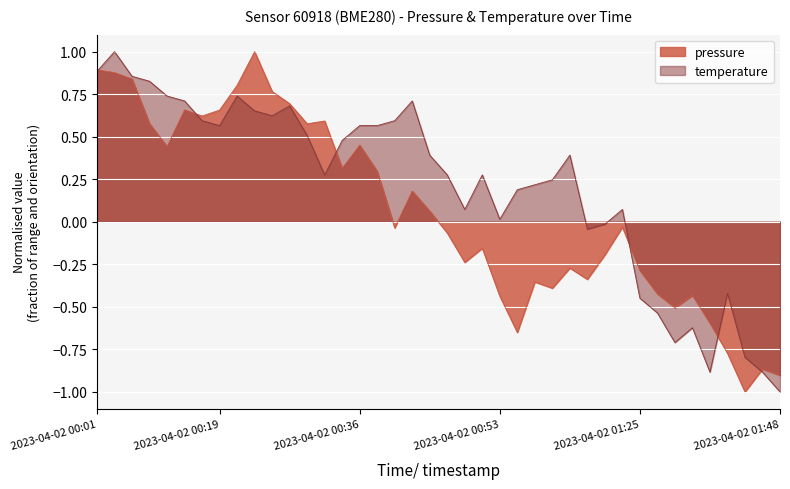

Which series has the largest total across all categories?

temperature